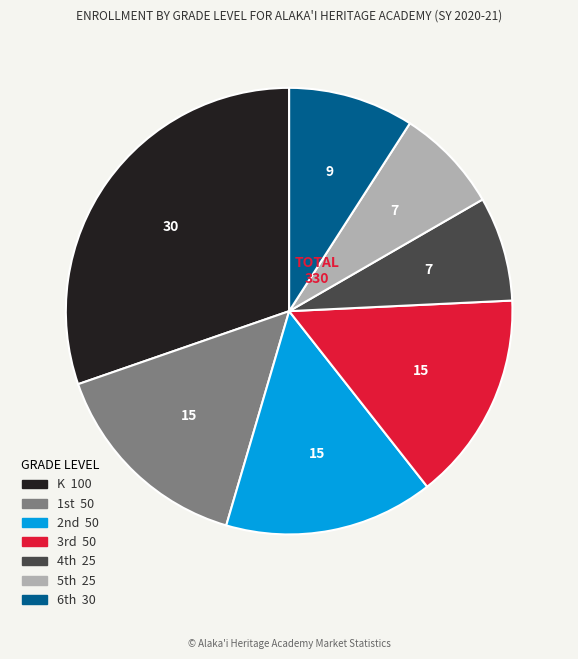

Is there a majority slice in this chart?

No